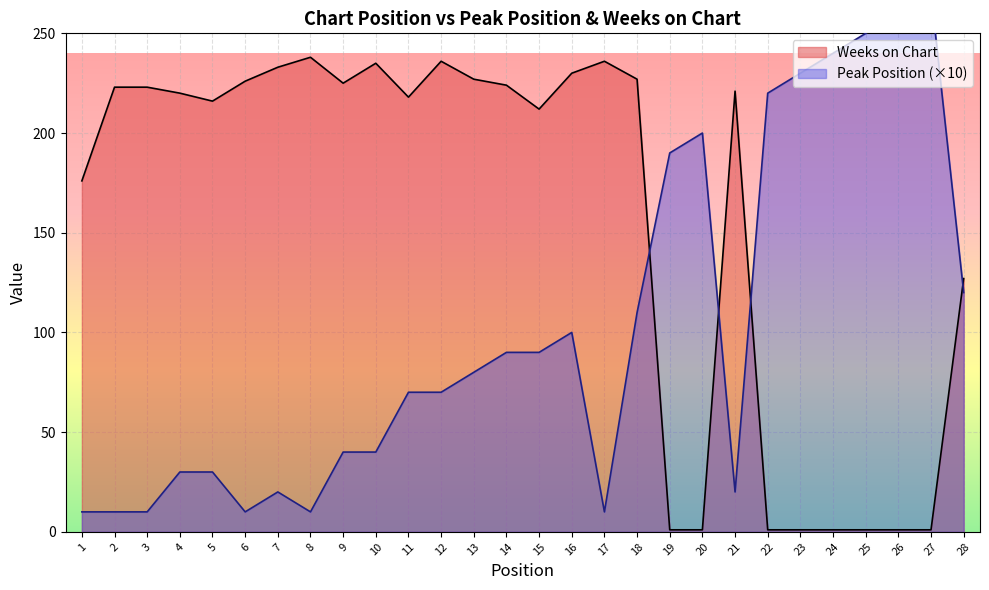

Is it true that Peak Position equals 250 at 25?

True